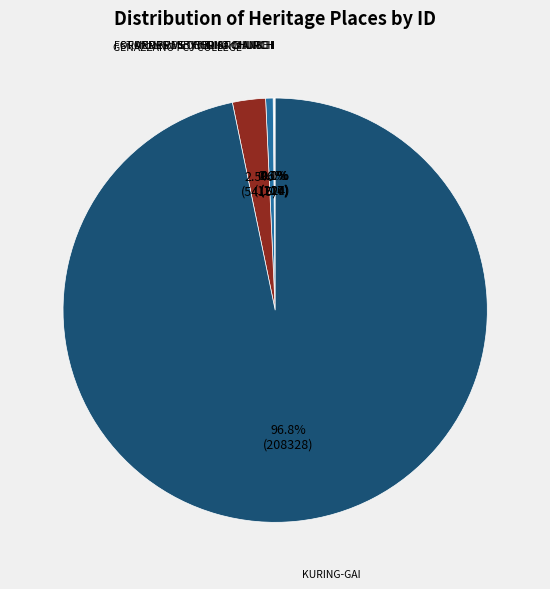

To the nearest percent, what is the difference between the largest and smallest slice percentages?

97%